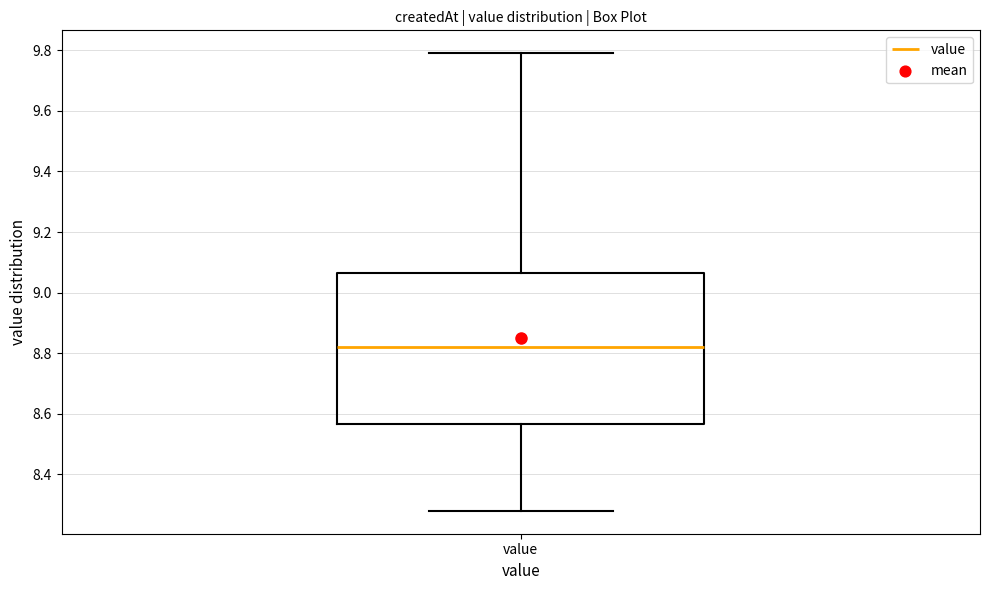

Where does the lower whisker of the box for value end on the y-axis? The values are not printed on the chart, so give them approximately, as read against the axis.

8.28